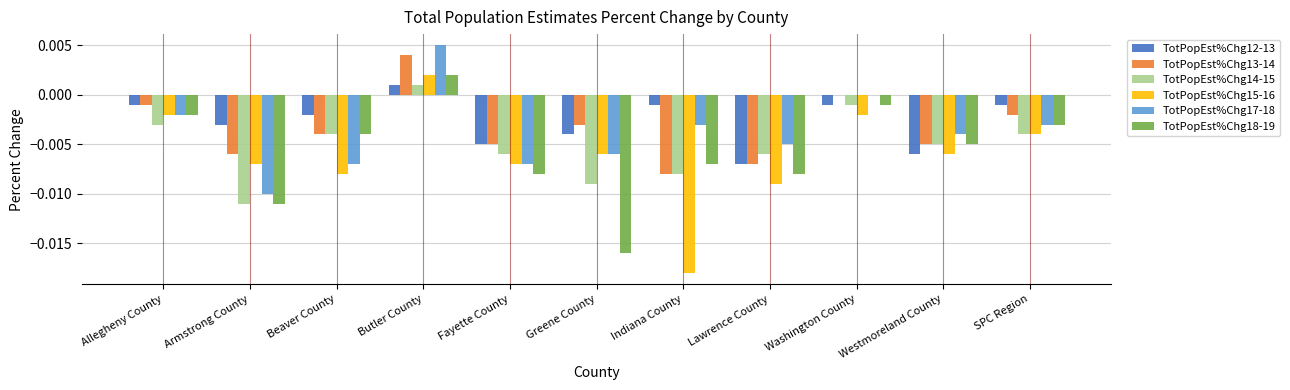

Which series has the largest total across all categories?

TotPopEst%Chg12-13